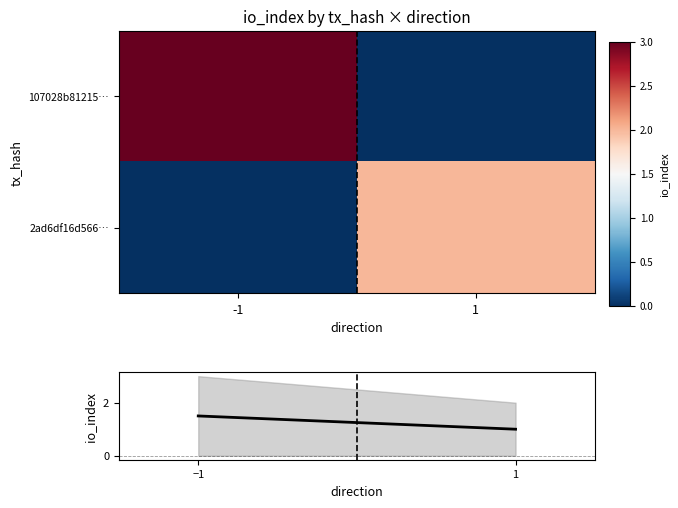

Which has a higher value, 1 or -1?

-1